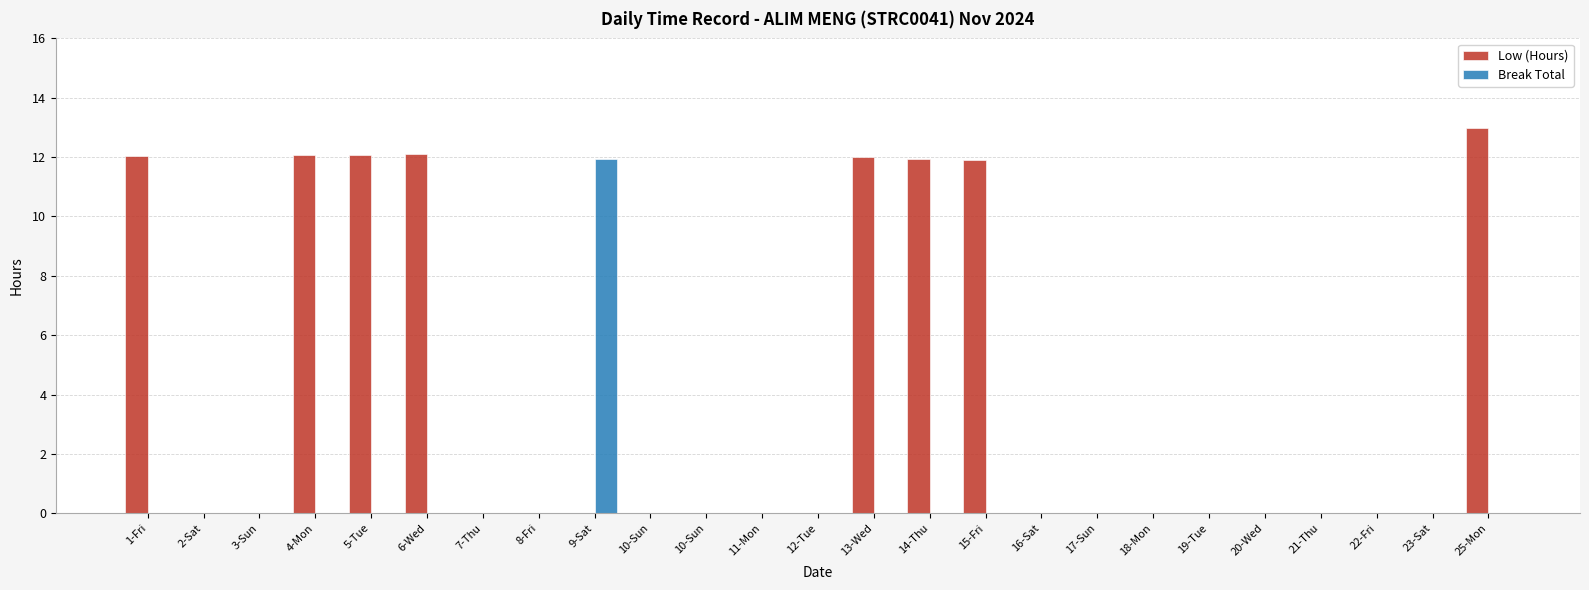

What are all the series names shown in the legend?

Low (Hours), Break Total